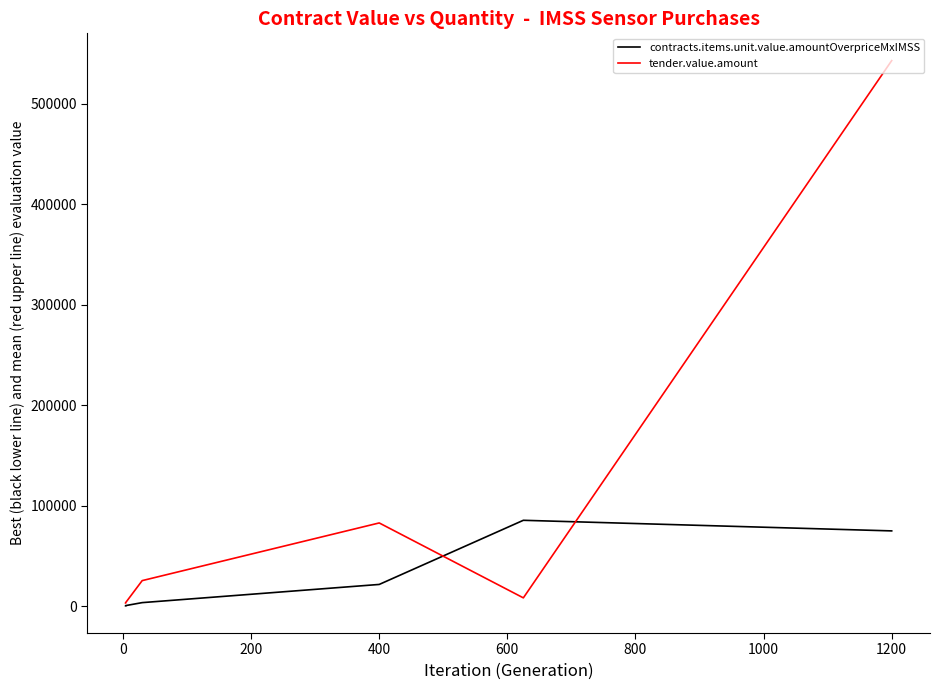

Which series has the largest total across all categories?

tender.value.amount